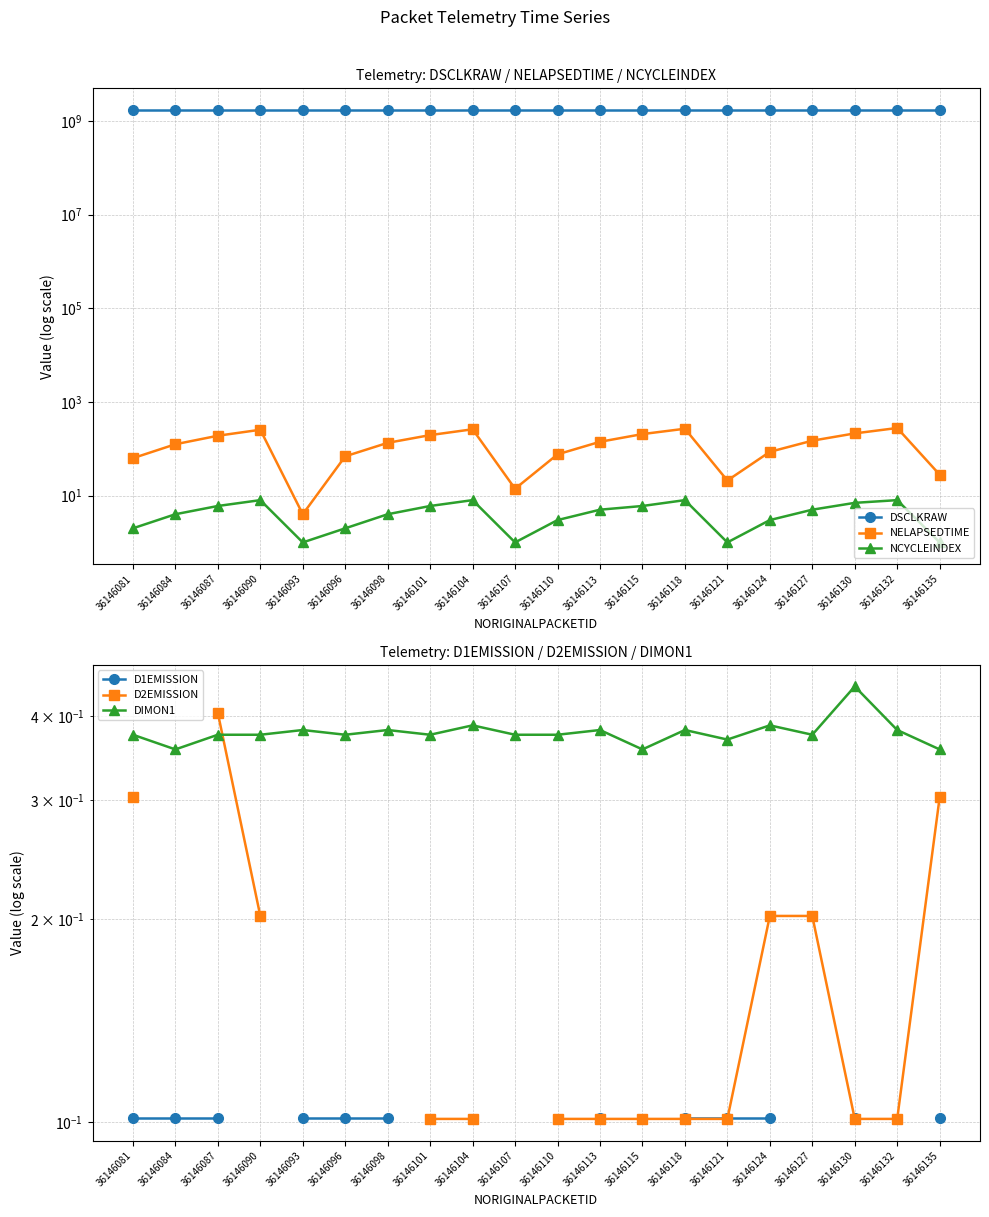

Where does the NELAPSEDTIME series first go above 141?

36146087